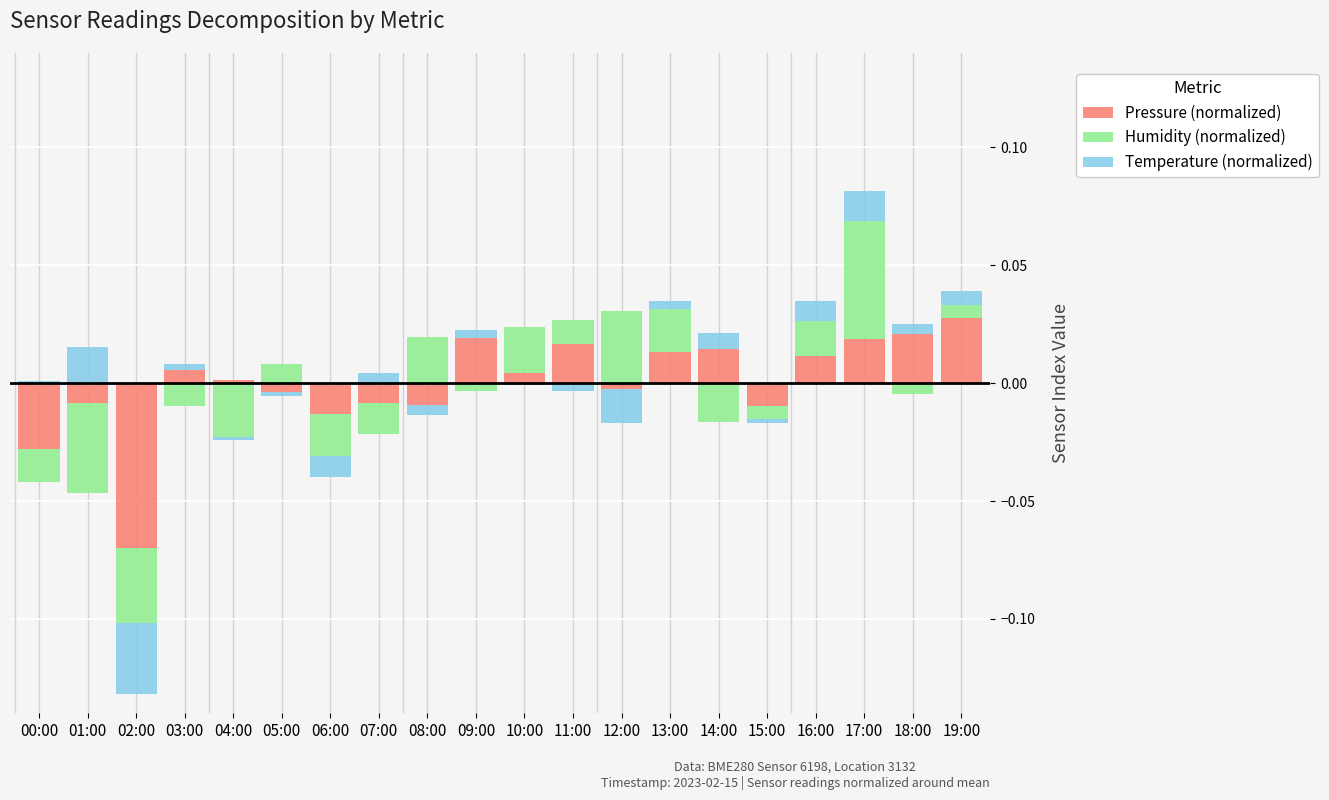

What is the label of the 15th bar from the right?

05:00